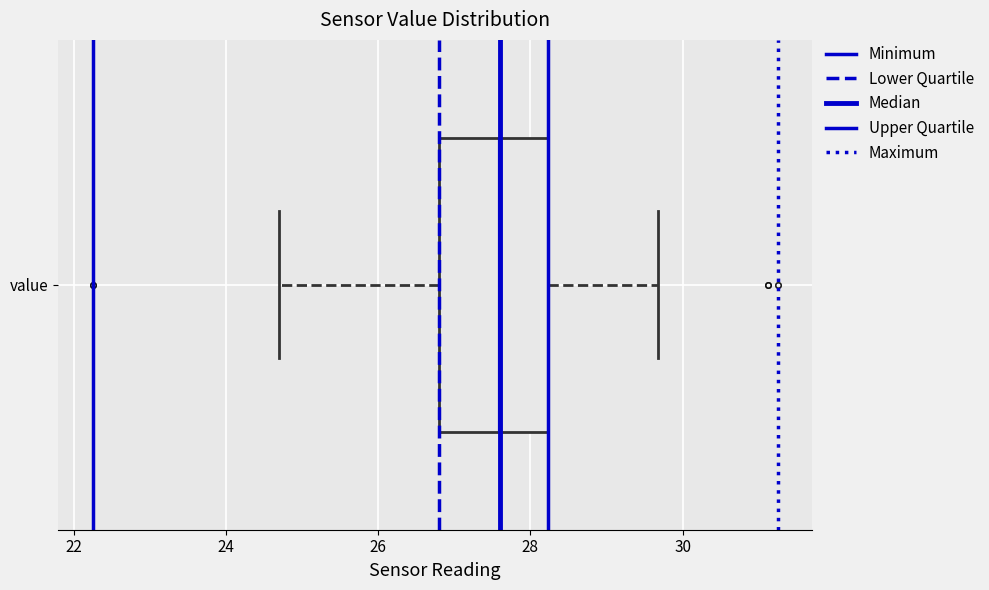

Where does the median line of the box for value sit on the x-axis? The values are not printed on the chart, so give them approximately, as read against the axis.

27.6